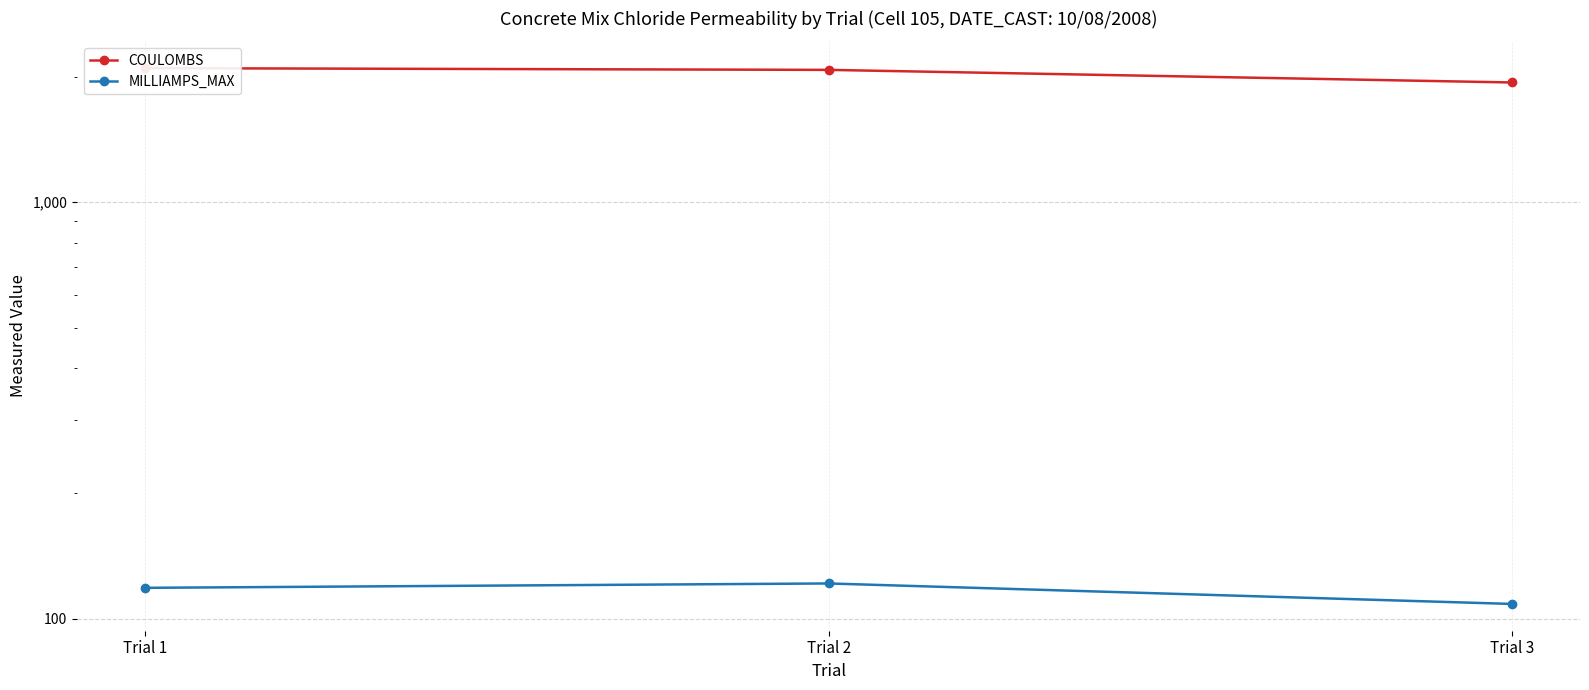

The value of MILLIAMPS_MAX at Trial 1 is 68.0. True or false?

False